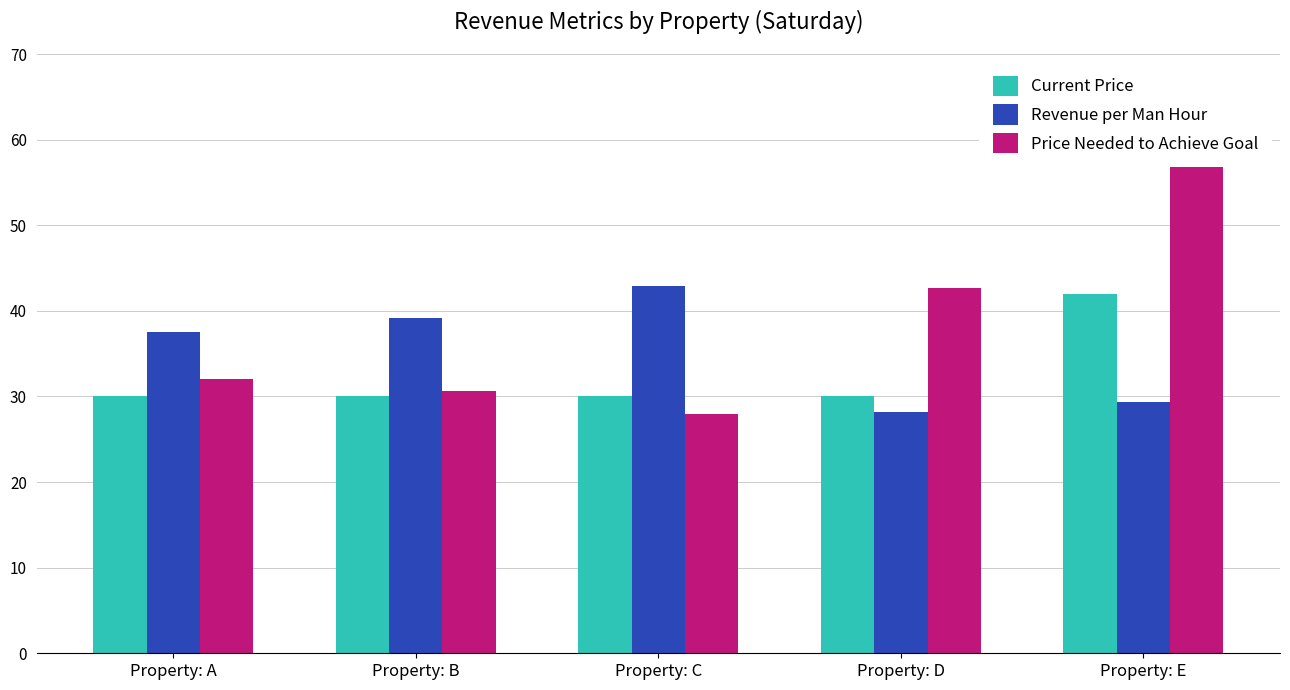

Are the bars grouped side by side (vs. stacked)?

Yes